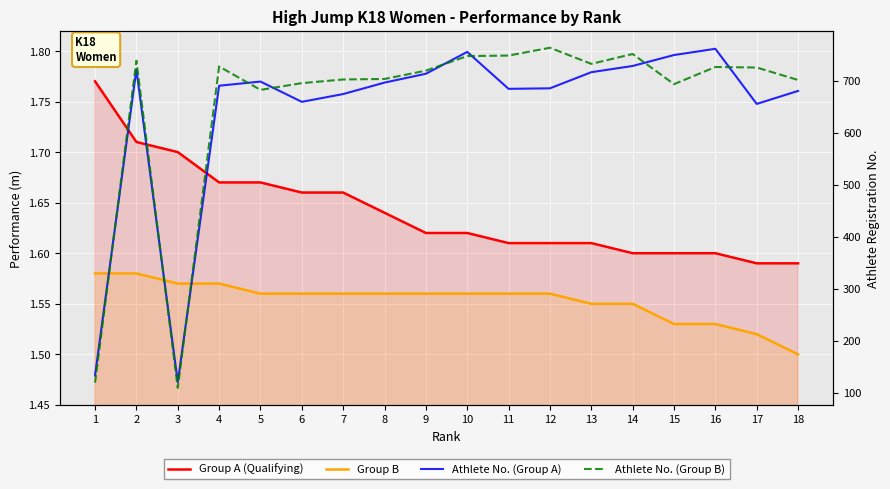

Which has a higher value, 2 or 15?

2